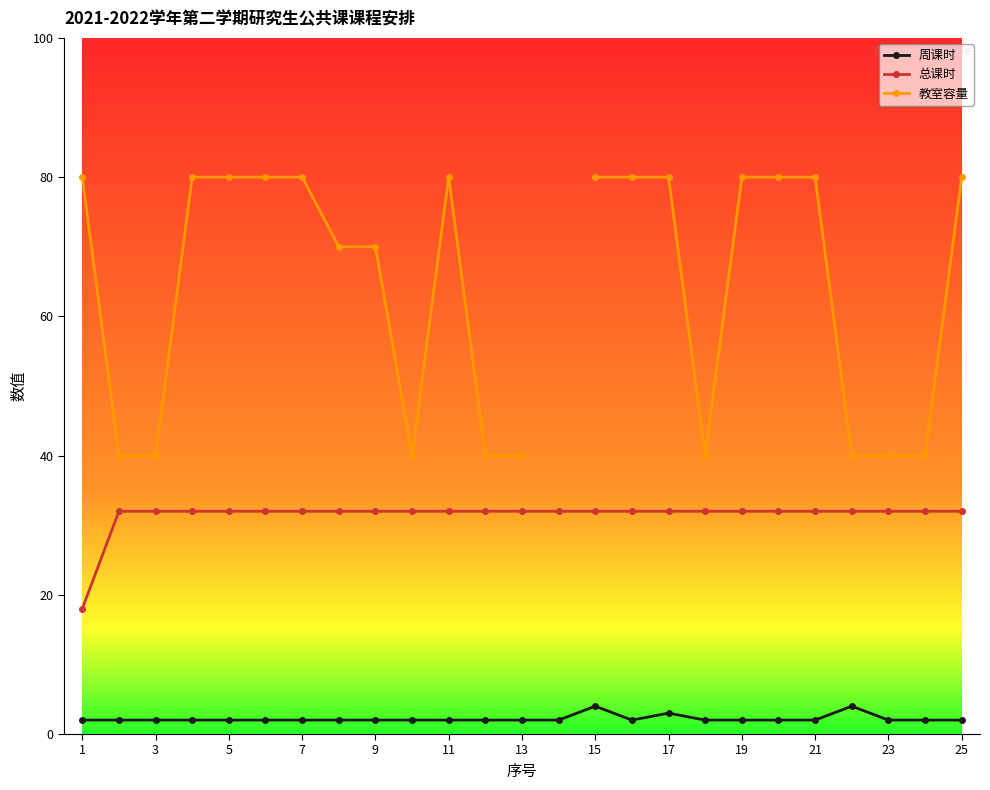

What is the minimum value for 总课时?

18